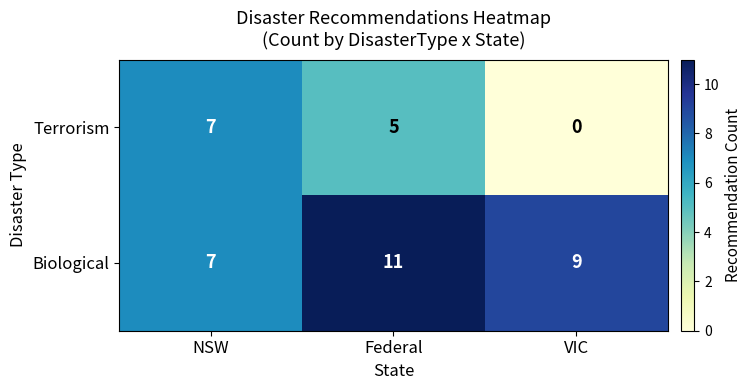

Reading left to right, transcribe all the data shown in this chart.

Terrorism: 7	5	0
Biological: 7	11	9